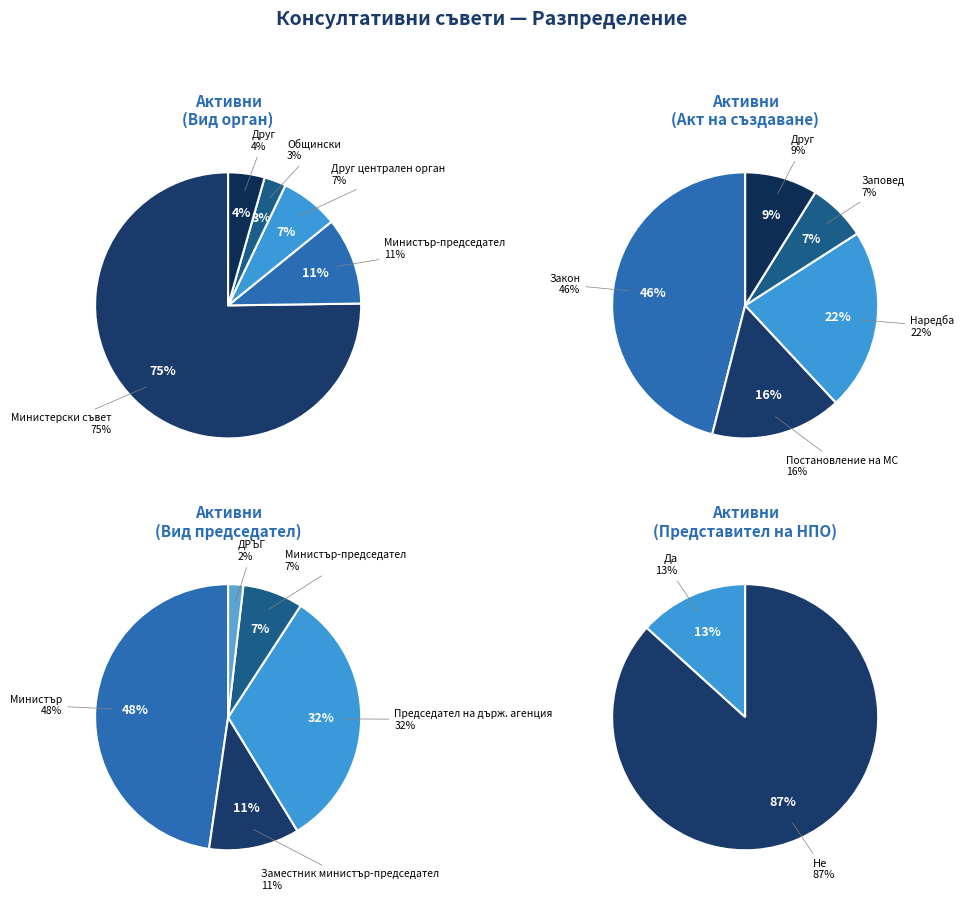

Between Общински and Друг централен орган, which is larger?

Друг централен орган